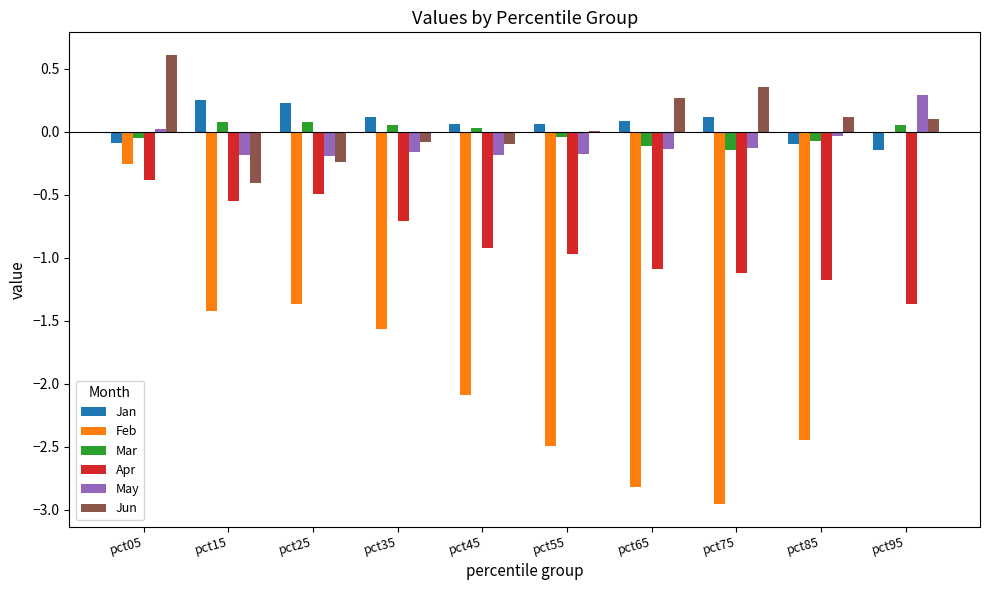

Which series changed the most between pct25 and pct65?

Feb